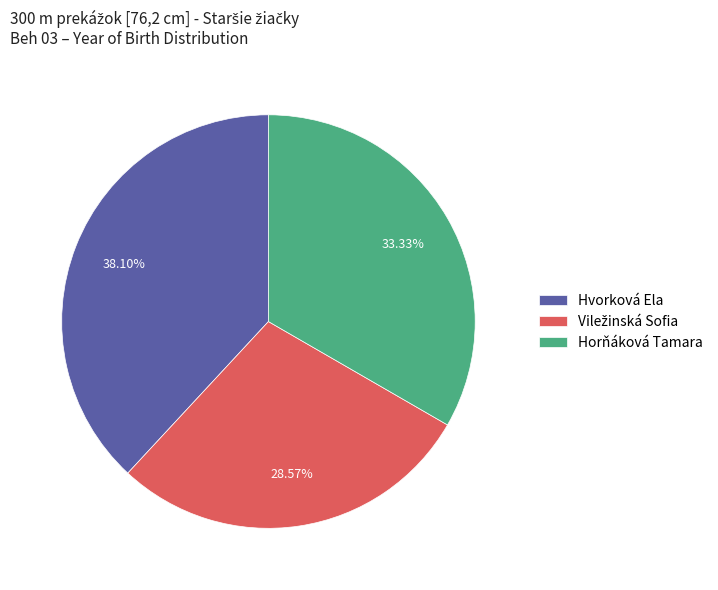

Count the number of slices in the pie.

3